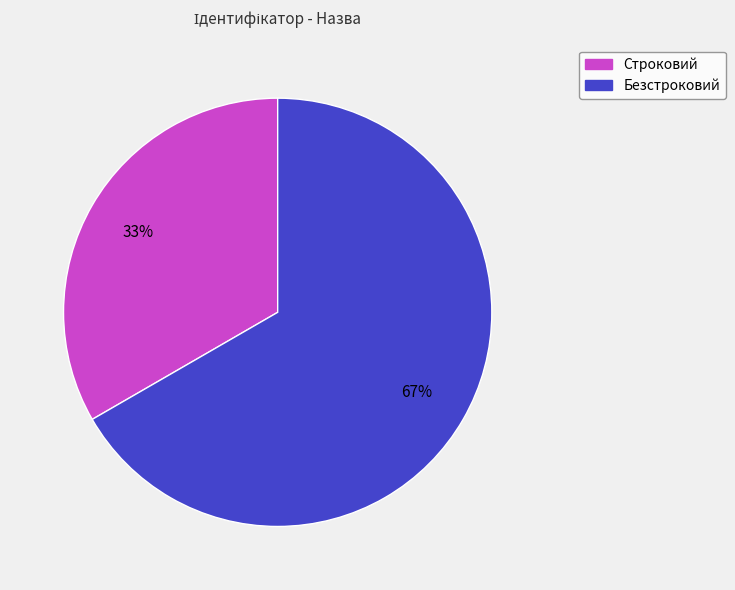

Which slice represents more than half of the pie?

Безстроковий